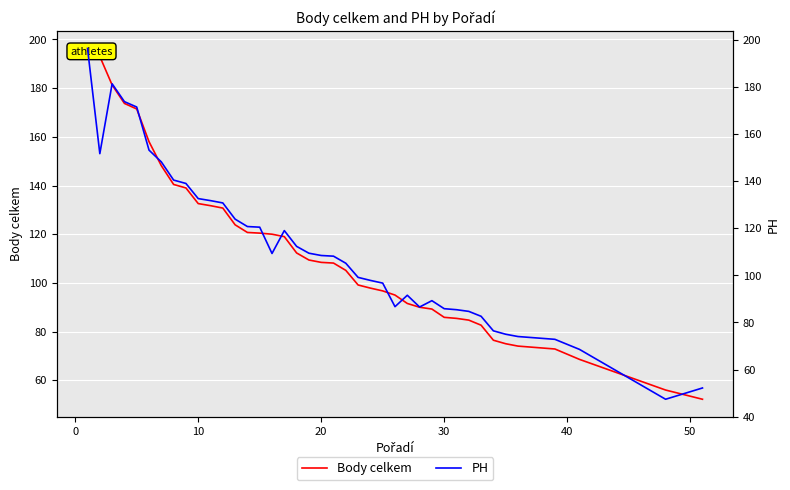

At how many categories does at least one series exceed 86?

29